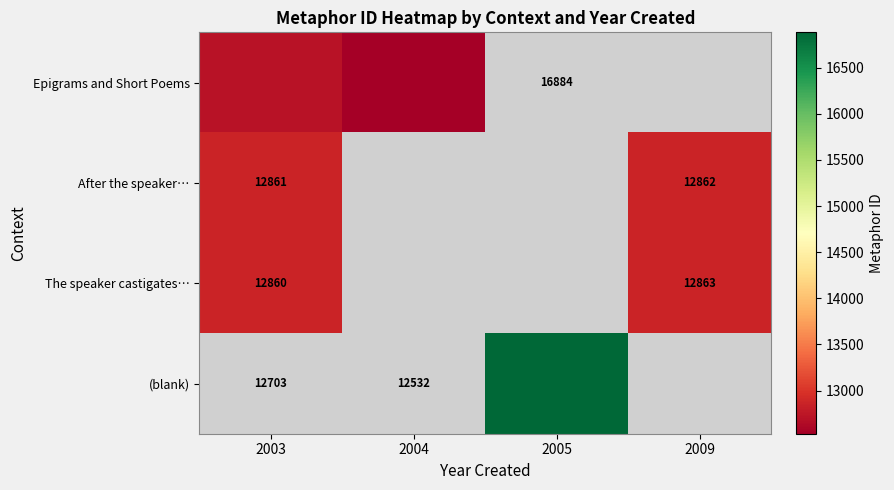

Count the number of data series in this chart.

4